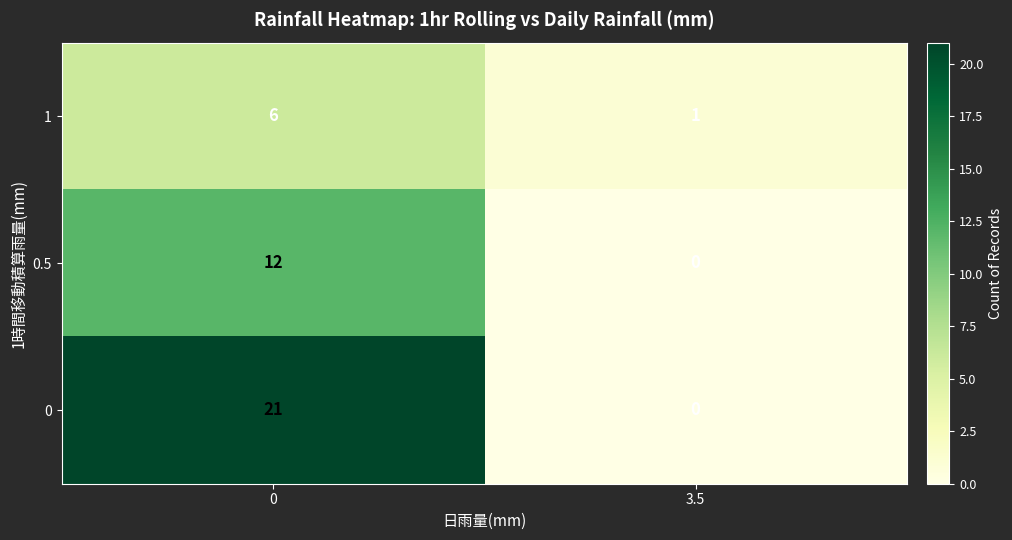

Reading left to right, transcribe all the data shown in this chart.

1: 6	1
0.5: 12	0
0: 21	0